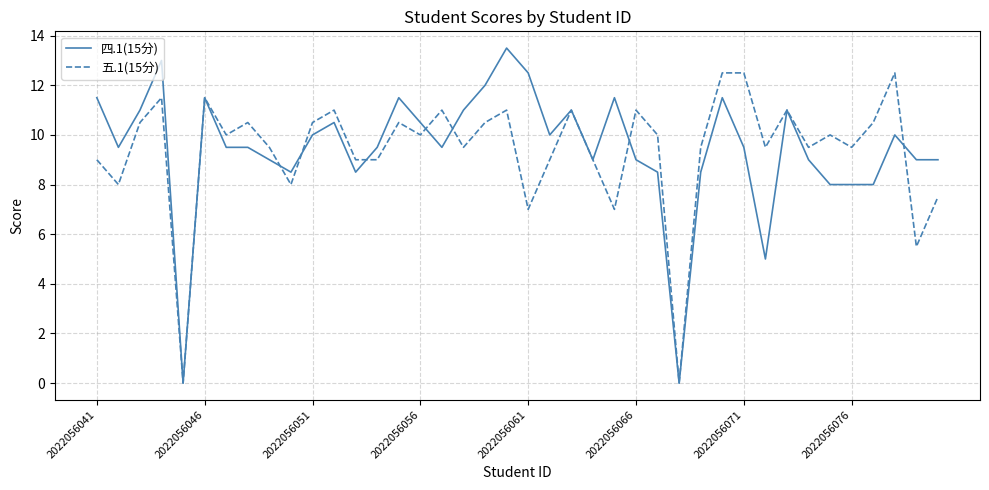

Rank the series by their maximum value, from lowest to highest.

五.1(15分), 四.1(15分)